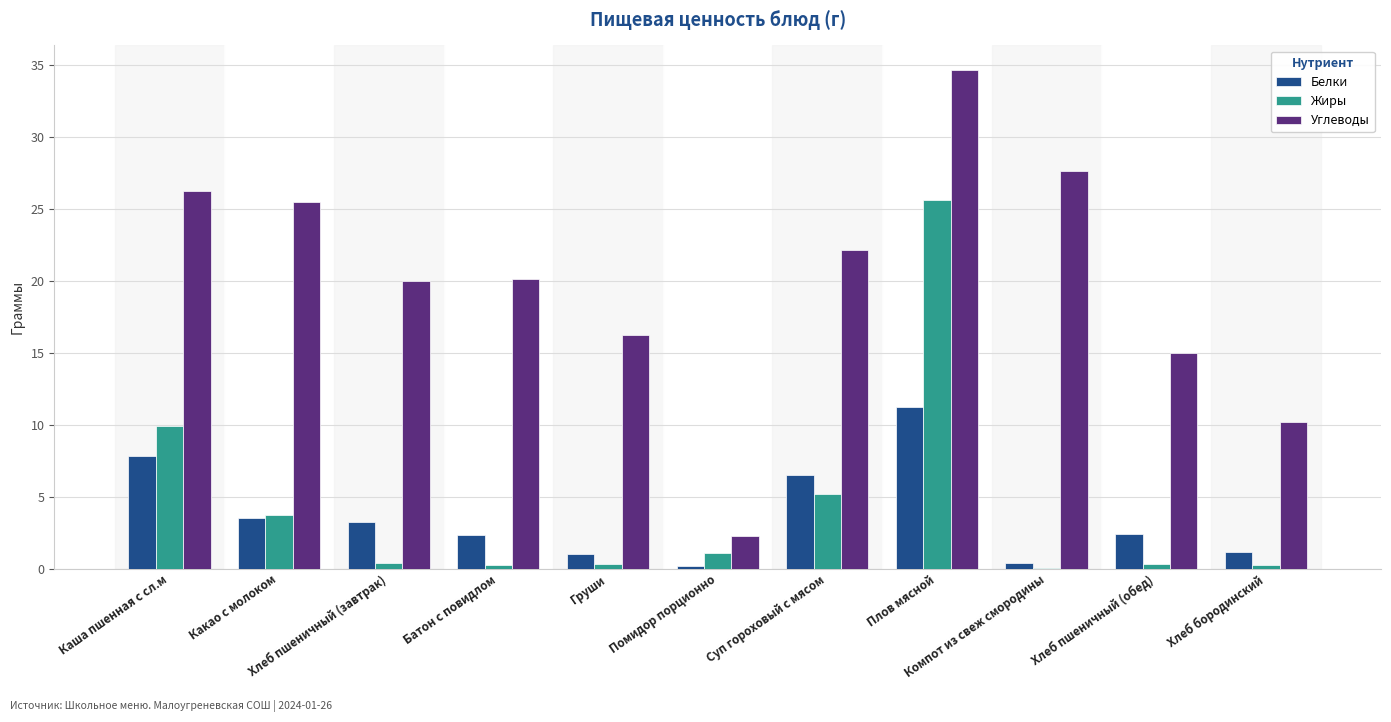

Are the bars horizontal?

No